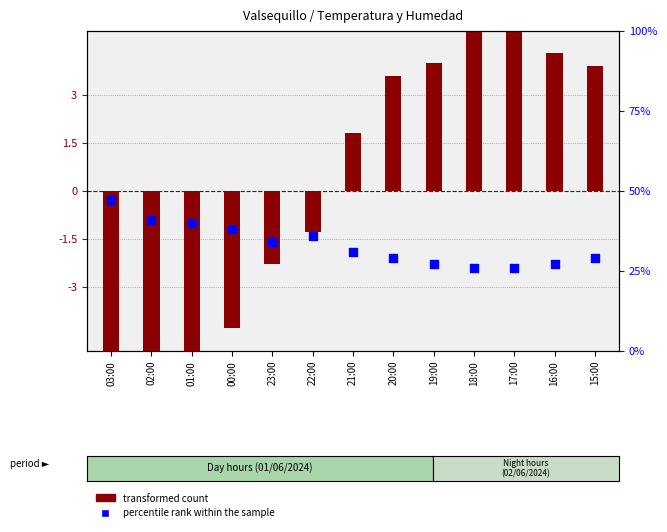

Which series contains the highest Y value?

percentile rank within the sample